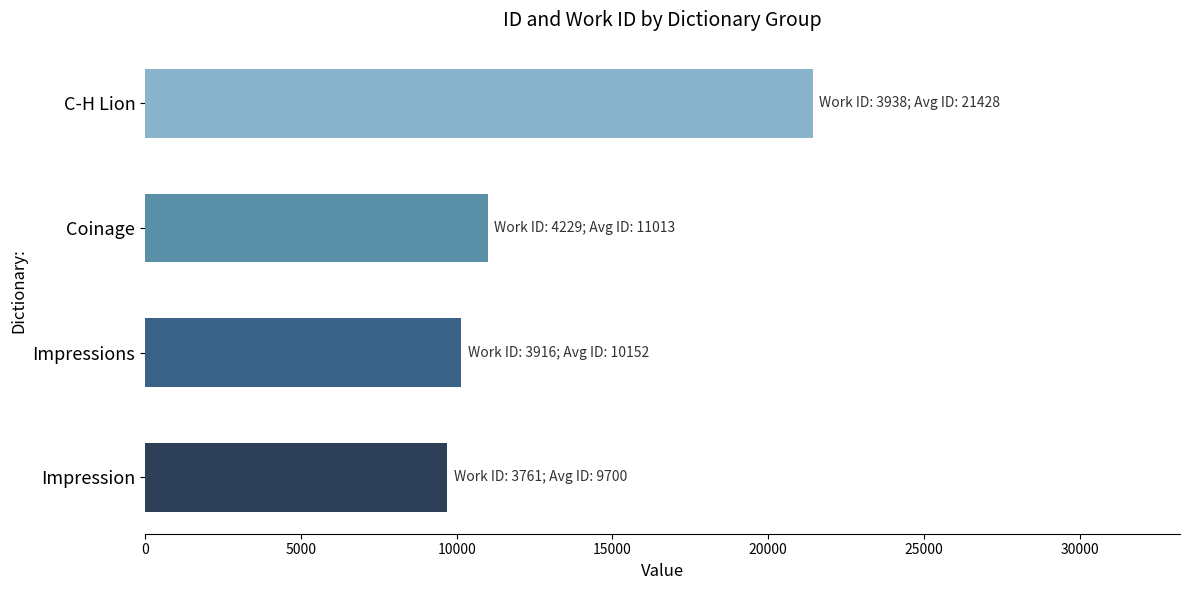

What is the ratio of the value at Impression to the value at Coinage?

0.9